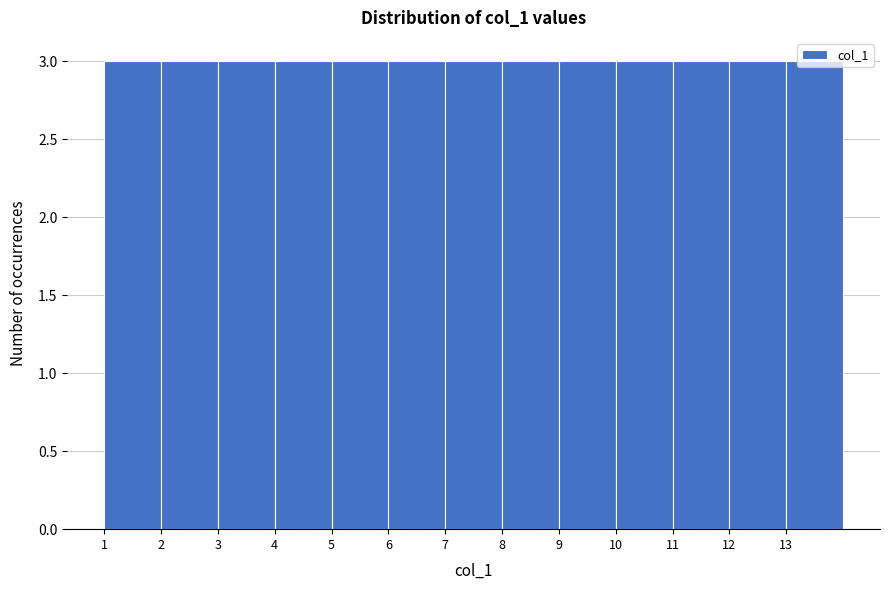

Reading left to right, list every bar in this chart as the range it spans on the x-axis followed by its height. The values are not printed on the chart, so give them approximately, as read against the axis.

1 to 2: 3
2 to 3: 3
3 to 4: 3
4 to 5: 3
5 to 6: 3
6 to 7: 3
7 to 8: 3
8 to 9: 3
9 to 10: 3
10 to 11: 3
11 to 12: 3
12 to 13: 3
13 to 14: 3